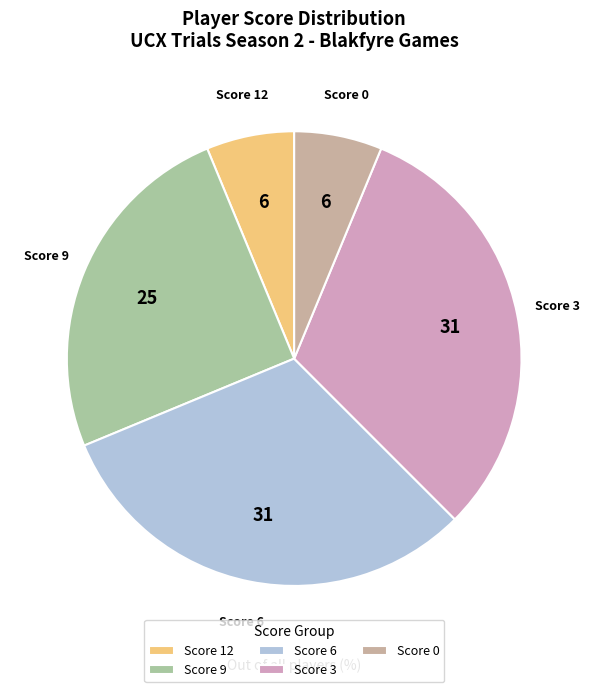

How many segments does this pie chart have?

5